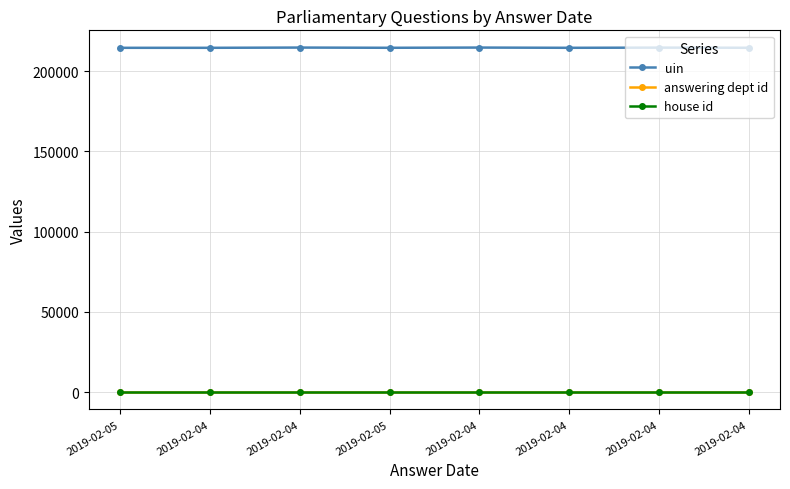

Count the number of data series in this chart.

3